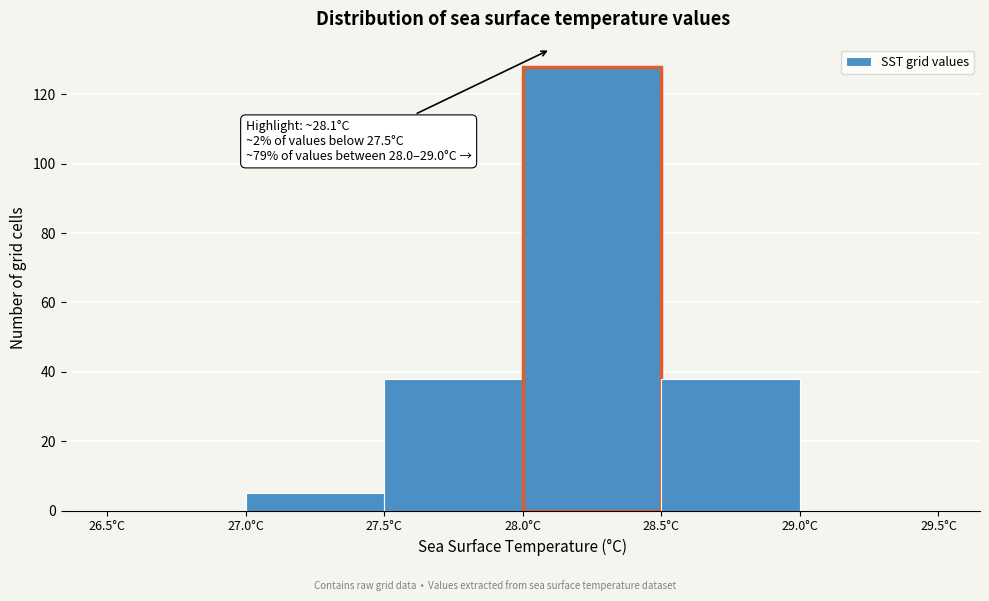

Which range on the x-axis has the tallest bar?

28.0 to 28.5